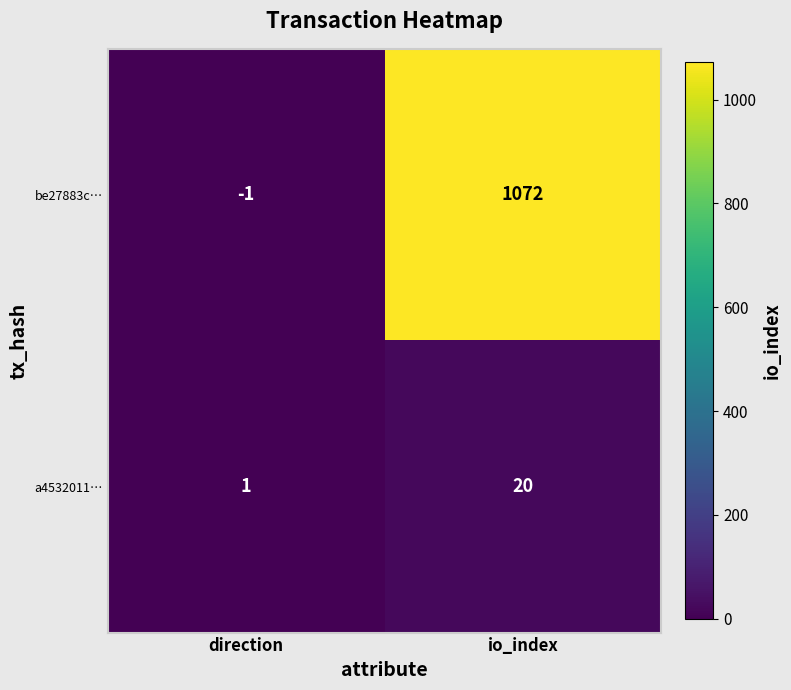

The value of a4532011… at direction is 1. True or false?

True